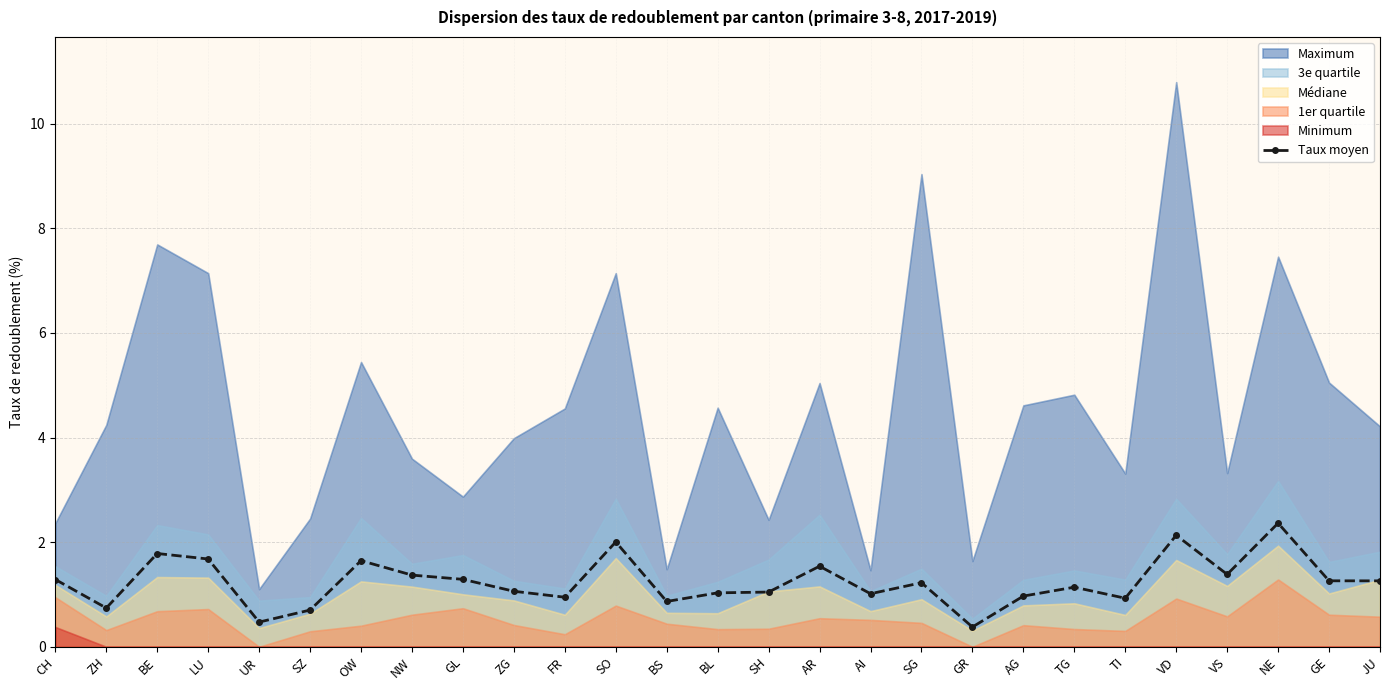

What is the maximum value for Taux moyen?

2.4